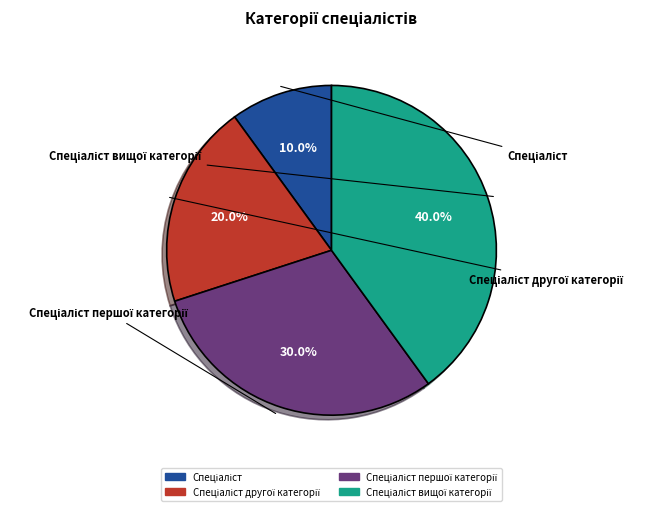

What percentage is the Спеціаліст slice, to the nearest percent?

10%